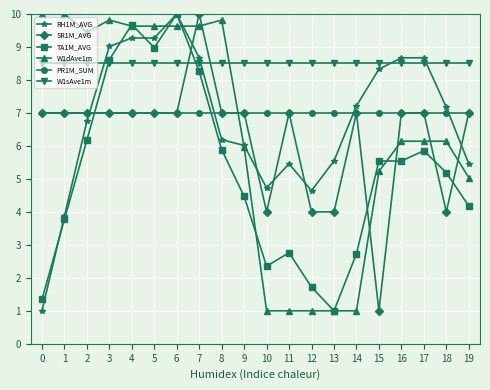

What is the value of the W1sAve1m point at the 12th from the left?

8.5